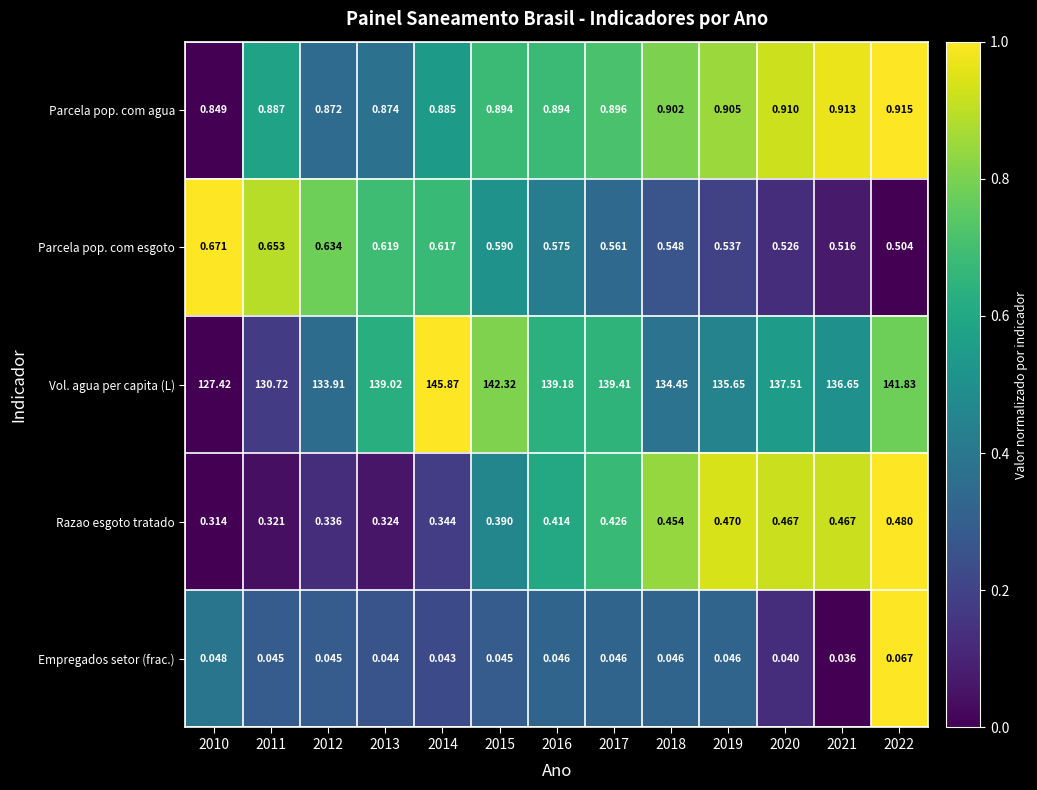

How many data points in Vol. agua per capita (L) are less than 137?

6